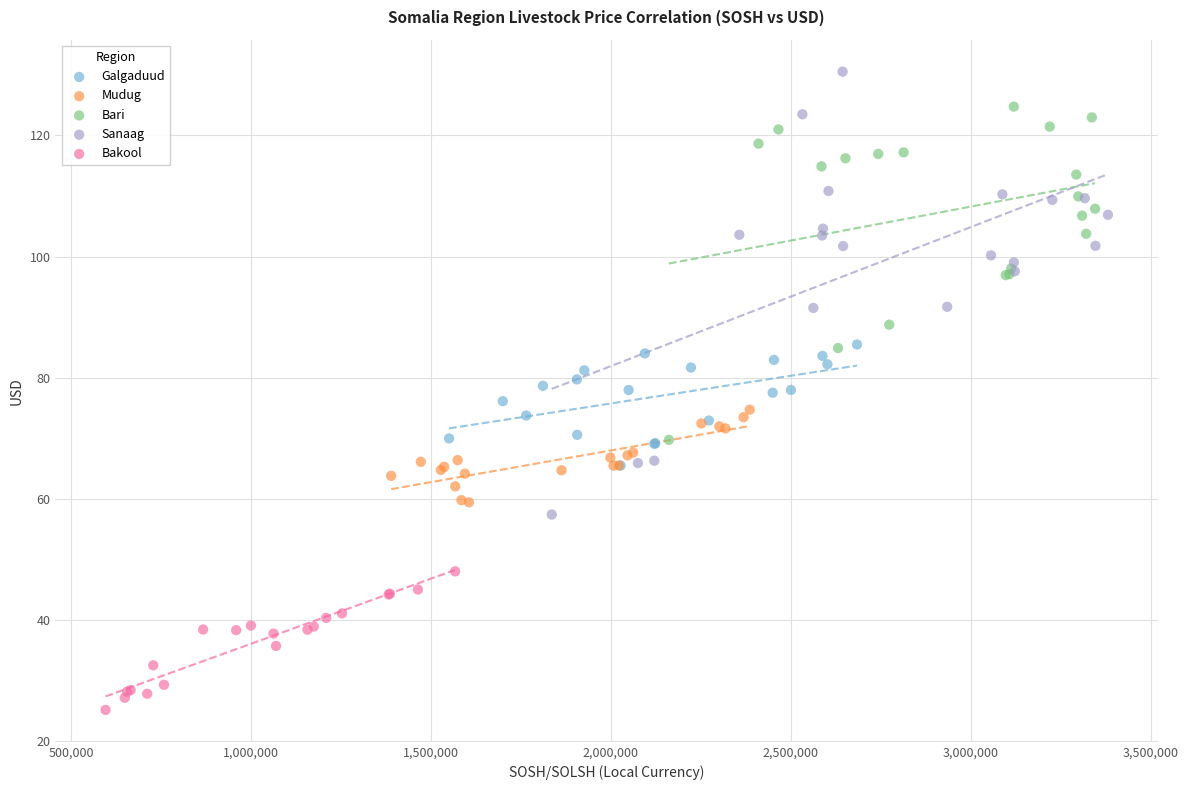

Which series reaches the minimum Y coordinate?

Bakool